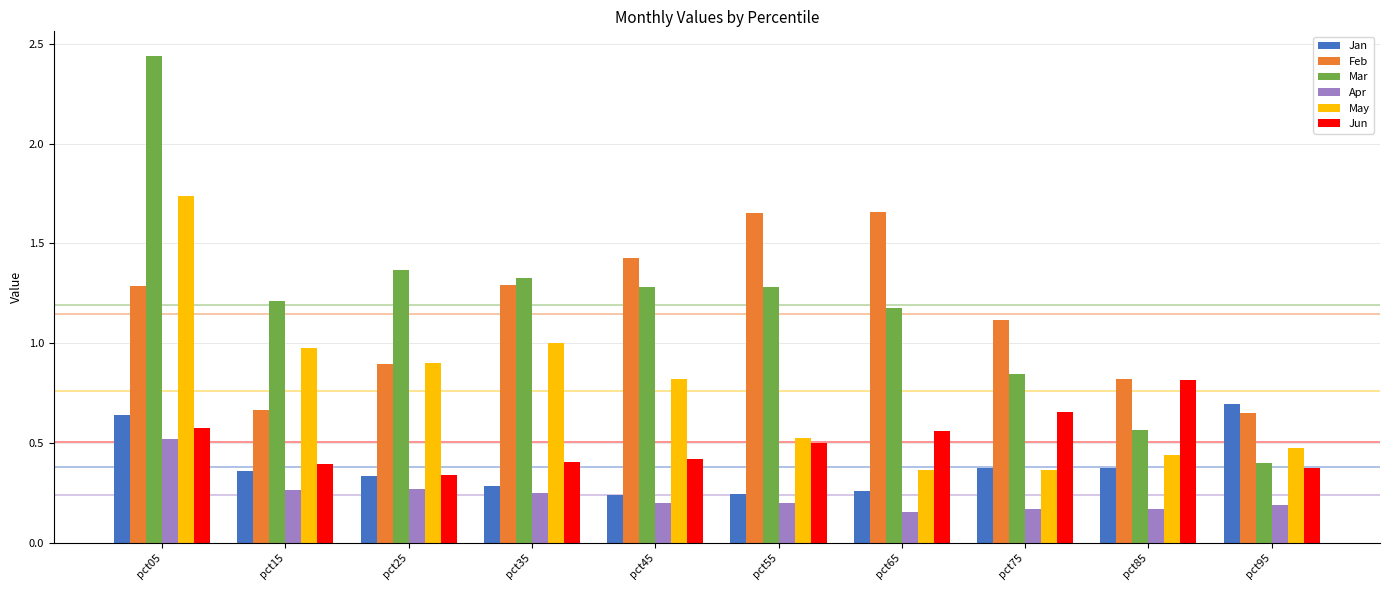

What are all the series names shown in the legend?

Jan, Feb, Mar, Apr, May, Jun